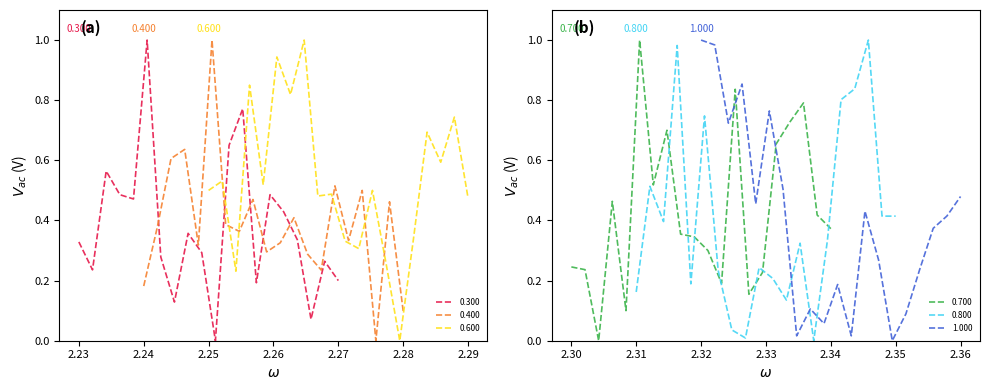

The value of 0.600 at 01:20 is 0.1. True or false?

False